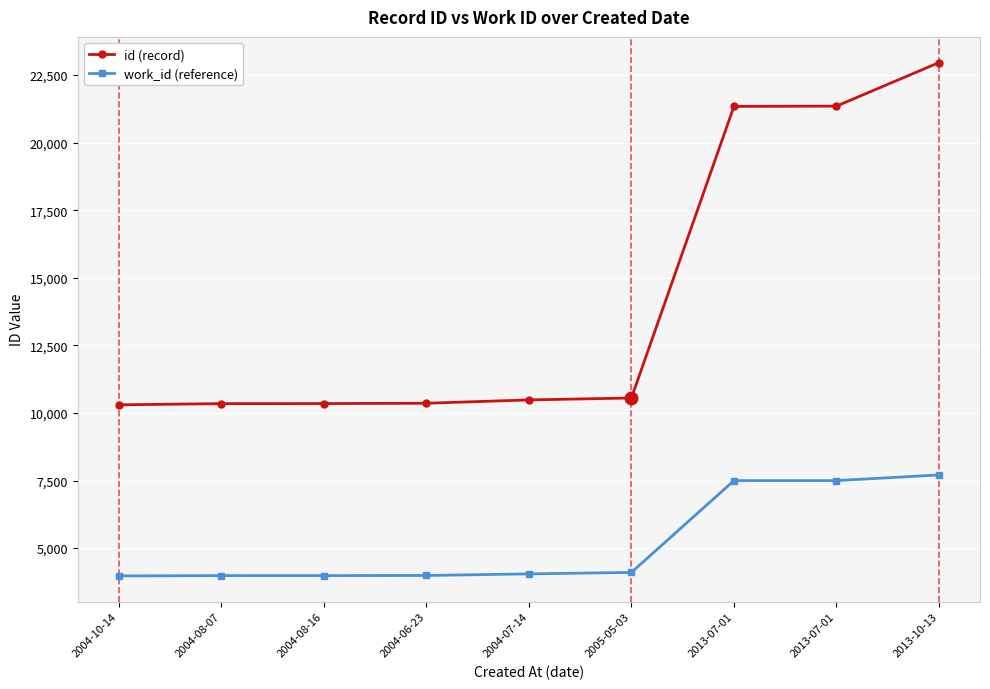

How many lines are shown in the chart?

2